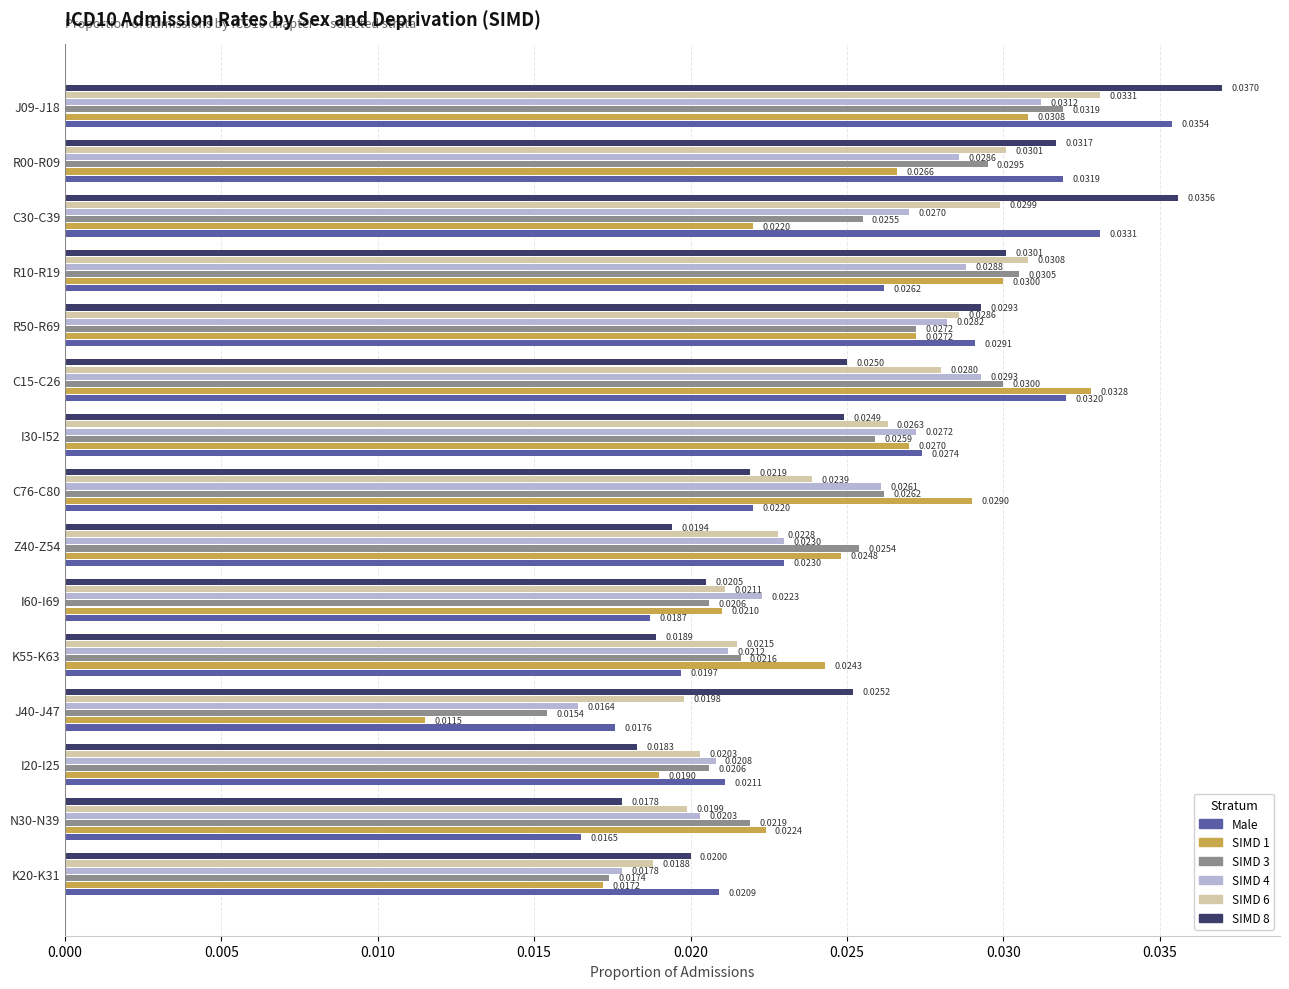

What are all the series names shown in the legend?

Male, SIMD 1, SIMD 3, SIMD 4, SIMD 6, SIMD 8